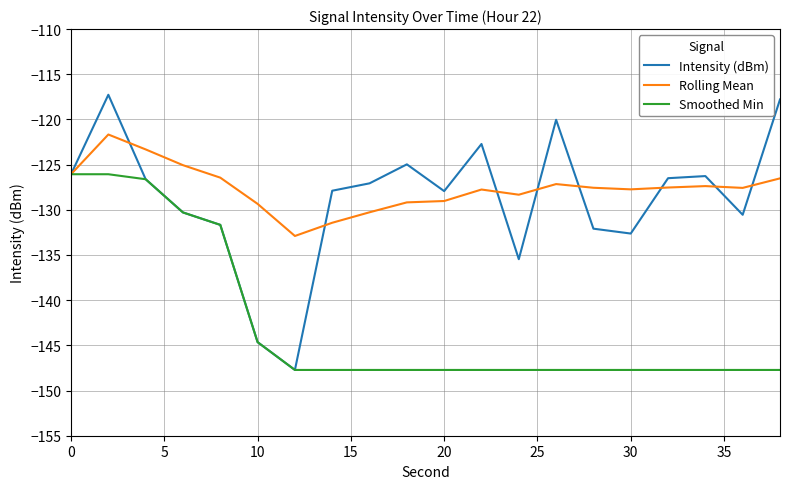

Which series has the widest spread of values?

Intensity (dBm)